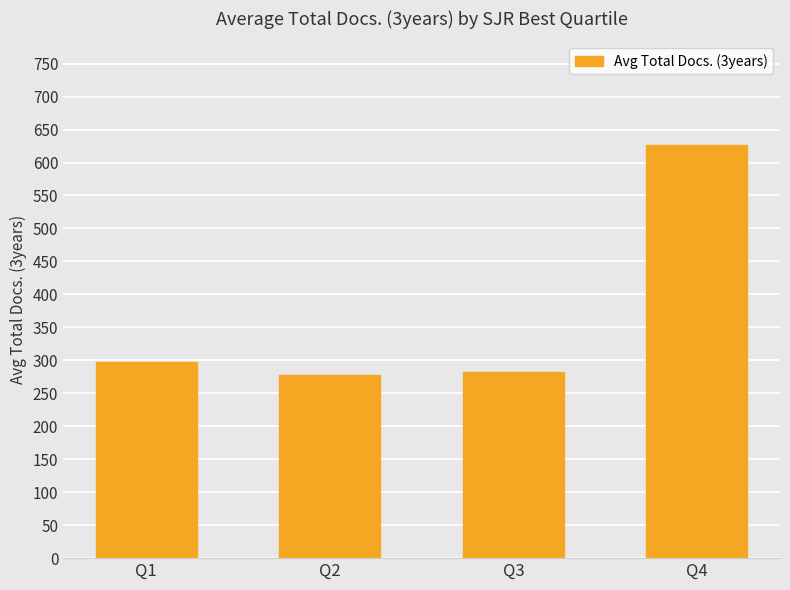

At which label does the data first exceed 297?

Q1